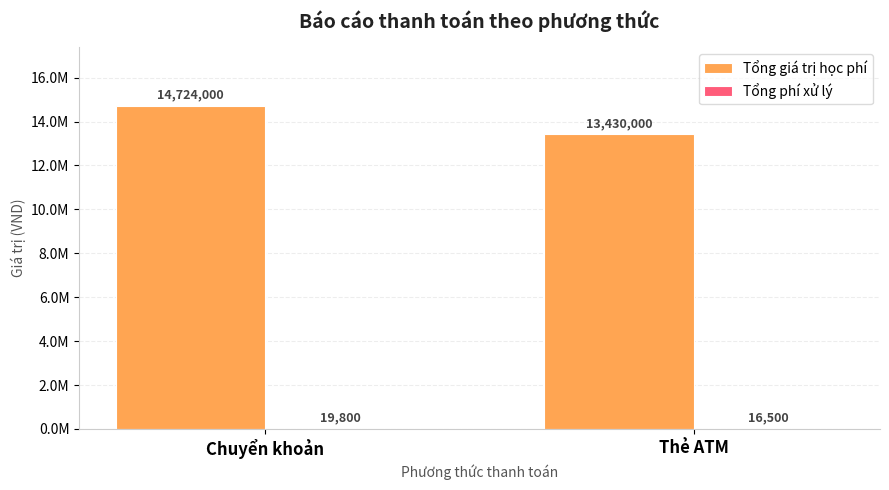

Reading left to right, extract all data points from this chart.

Tổng giá trị học phí: Chuyển khoản=14724000	Thẻ ATM=13430000
Tổng phí xử lý: Chuyển khoản=19800	Thẻ ATM=16500